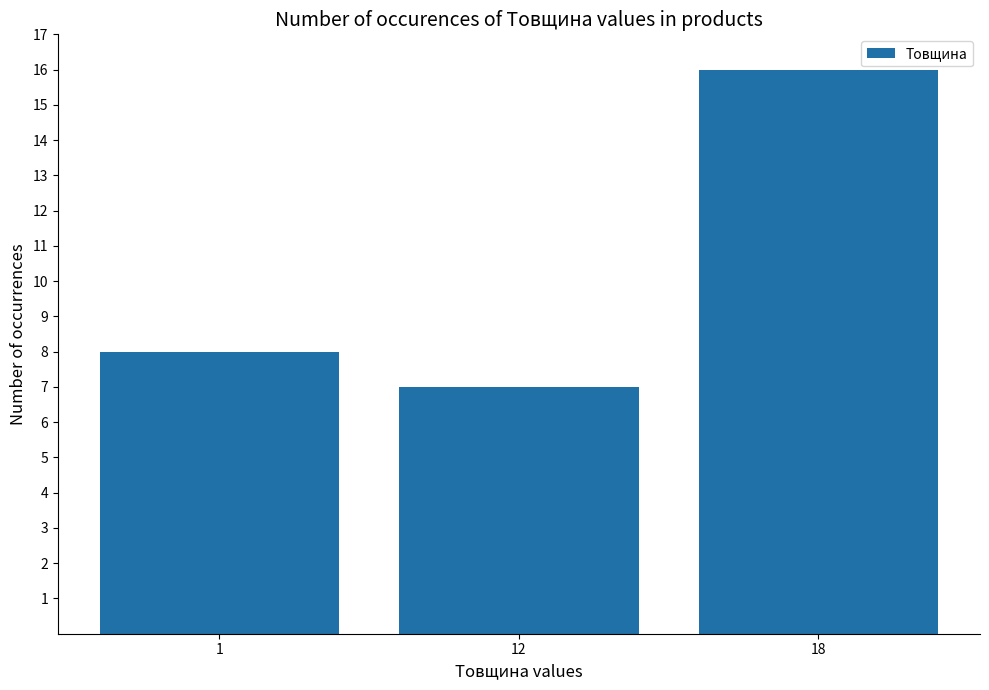

What is the maximum value shown in the chart?

16